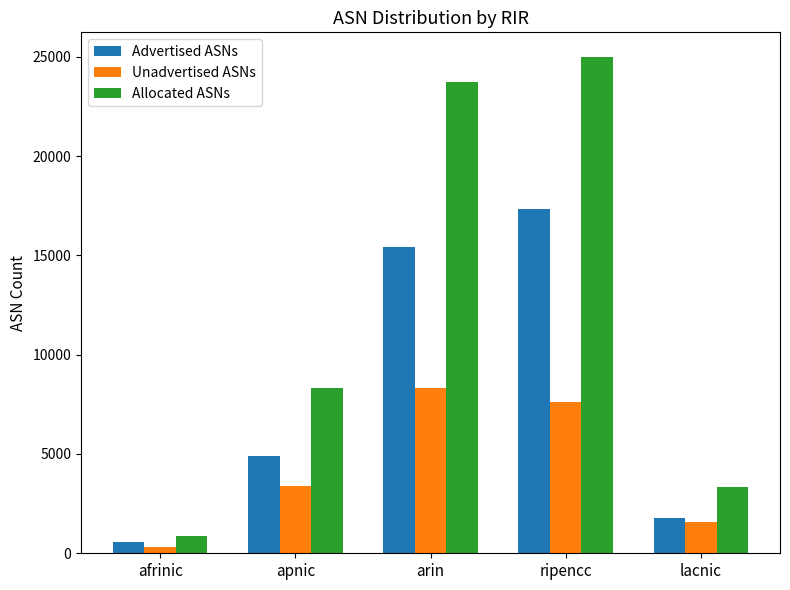

Count the number of data series in this chart.

3